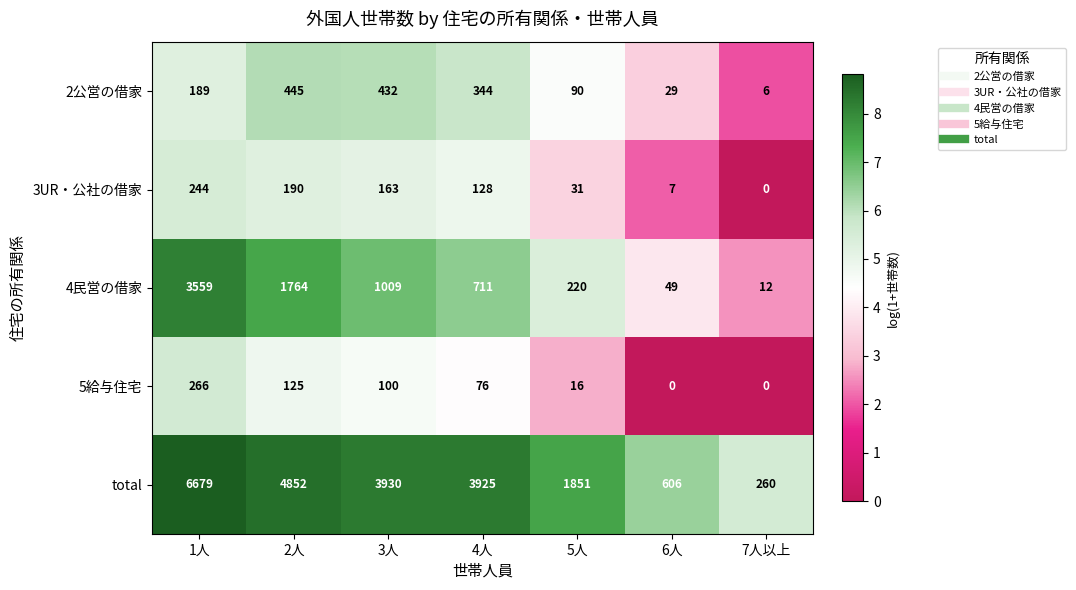

What is the difference between the highest and lowest values at 5人?

1835